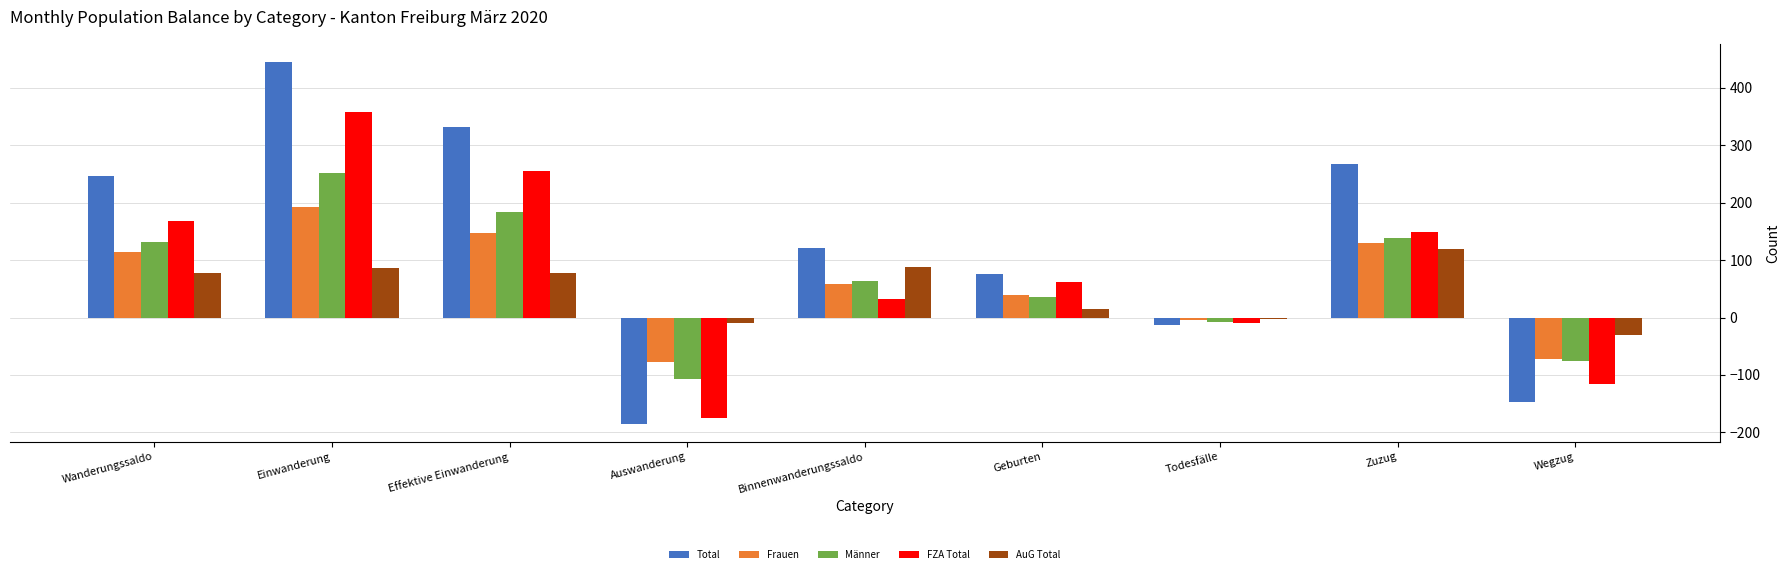

Does the chart contain stacked bars?

No